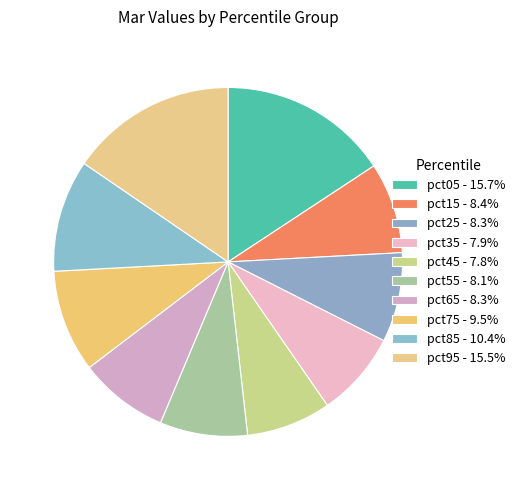

How many slices are in this pie chart?

10